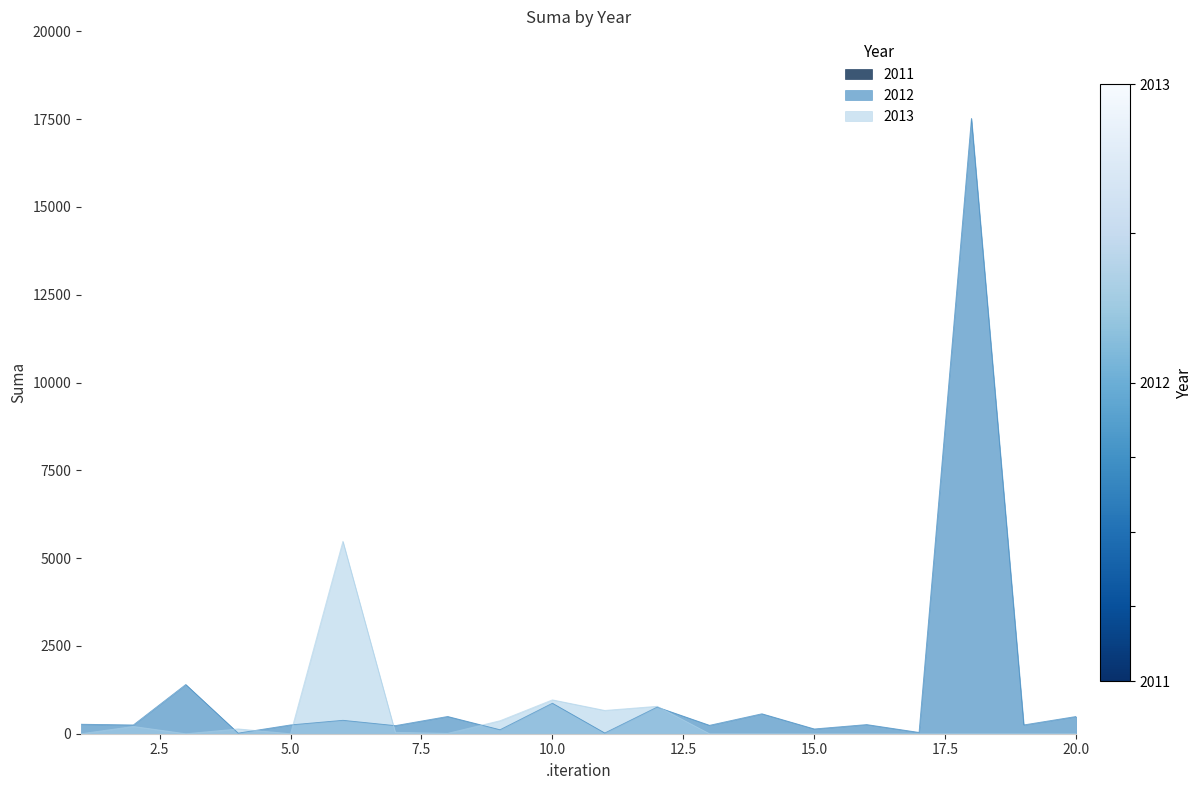

What is the value of the 2012 point at the 7th from the left?

230.6